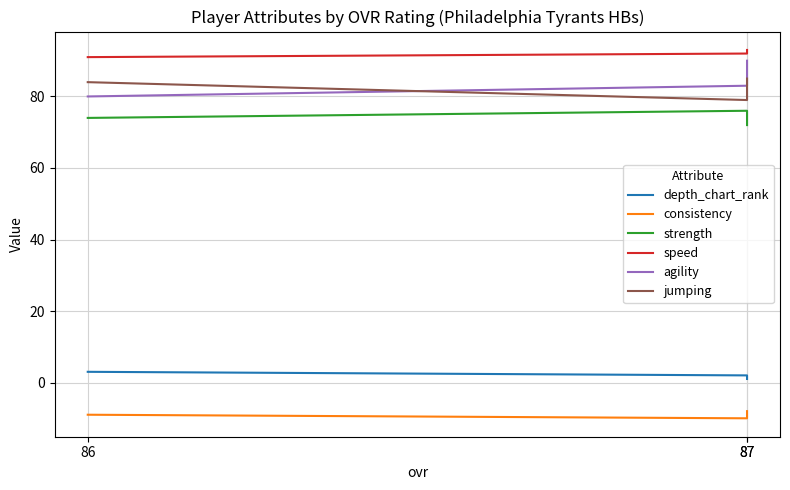

How many data points in strength are less than 74?

1